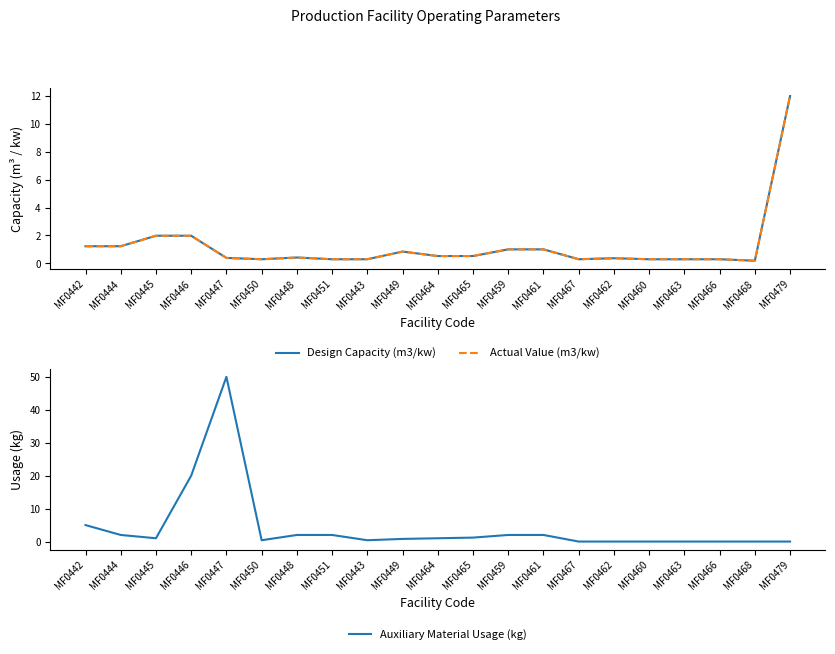

Which series has the widest spread of values?

Auxiliary Material Usage (kg)